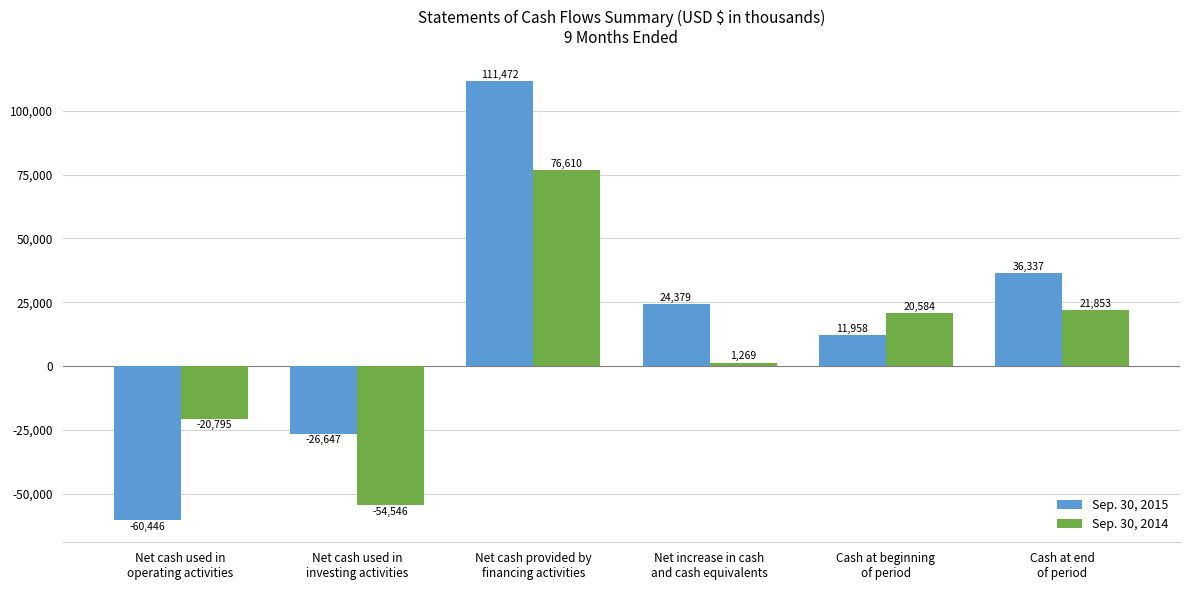

Which series has the largest total across all categories?

Sep. 30, 2015